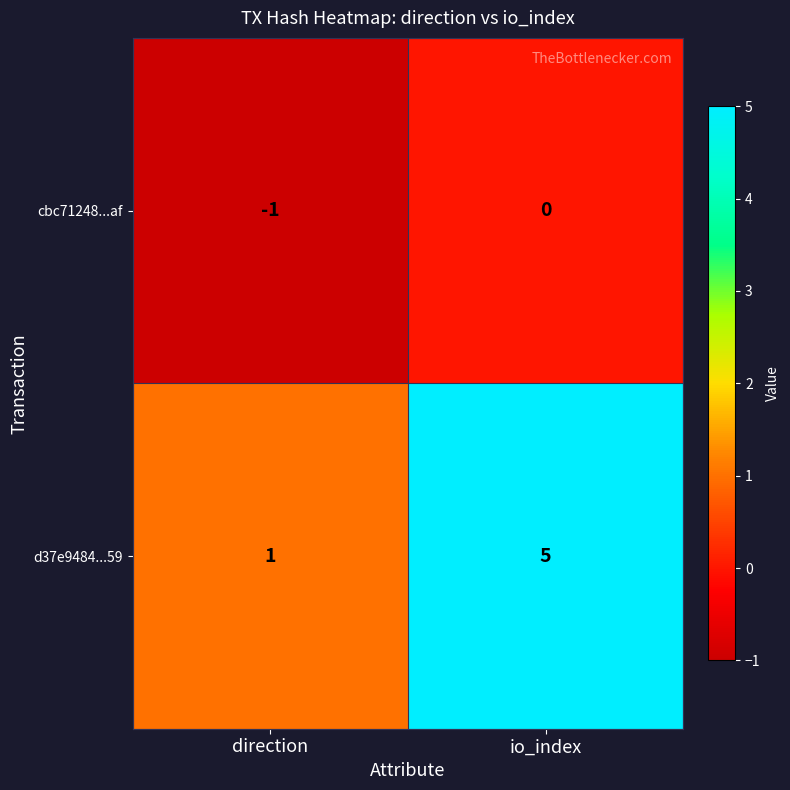

True or false: d37e9484...59 has a value of 2 at io_index.

False